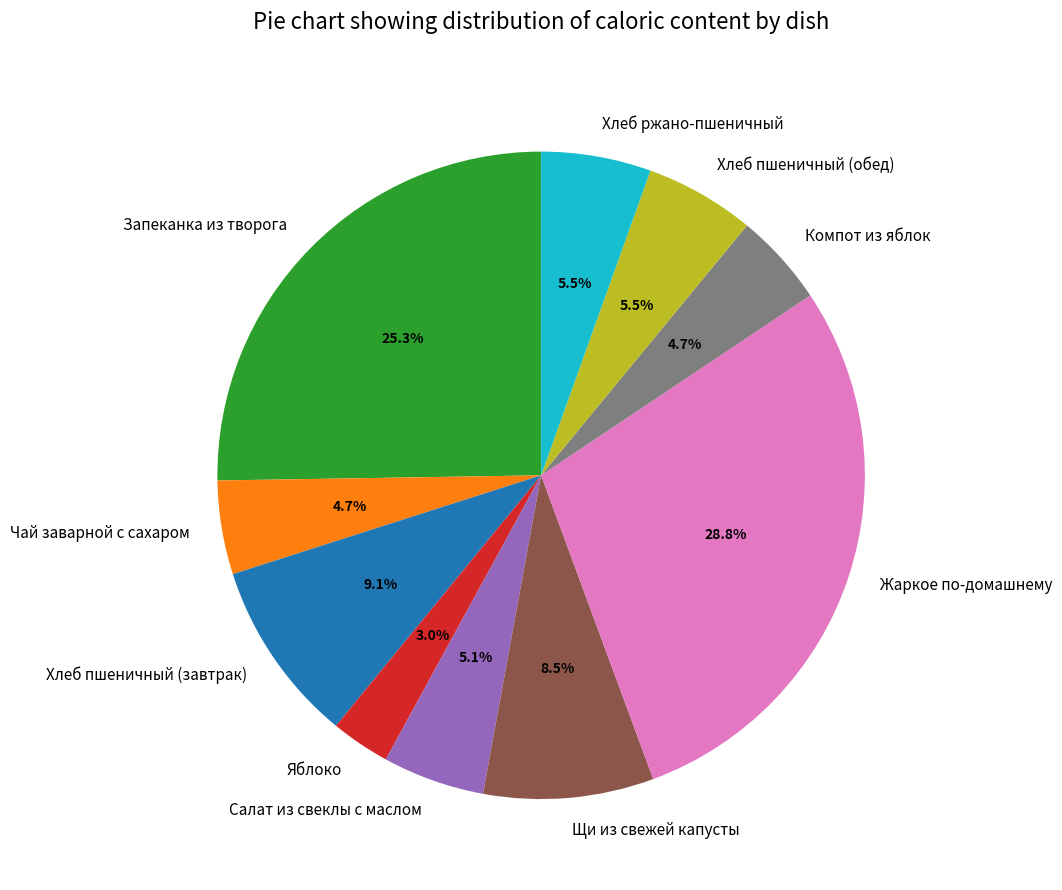

Combined, what portion of the pie is Жаркое по-домашнему and Хлеб ржано-пшеничный?

34.2%